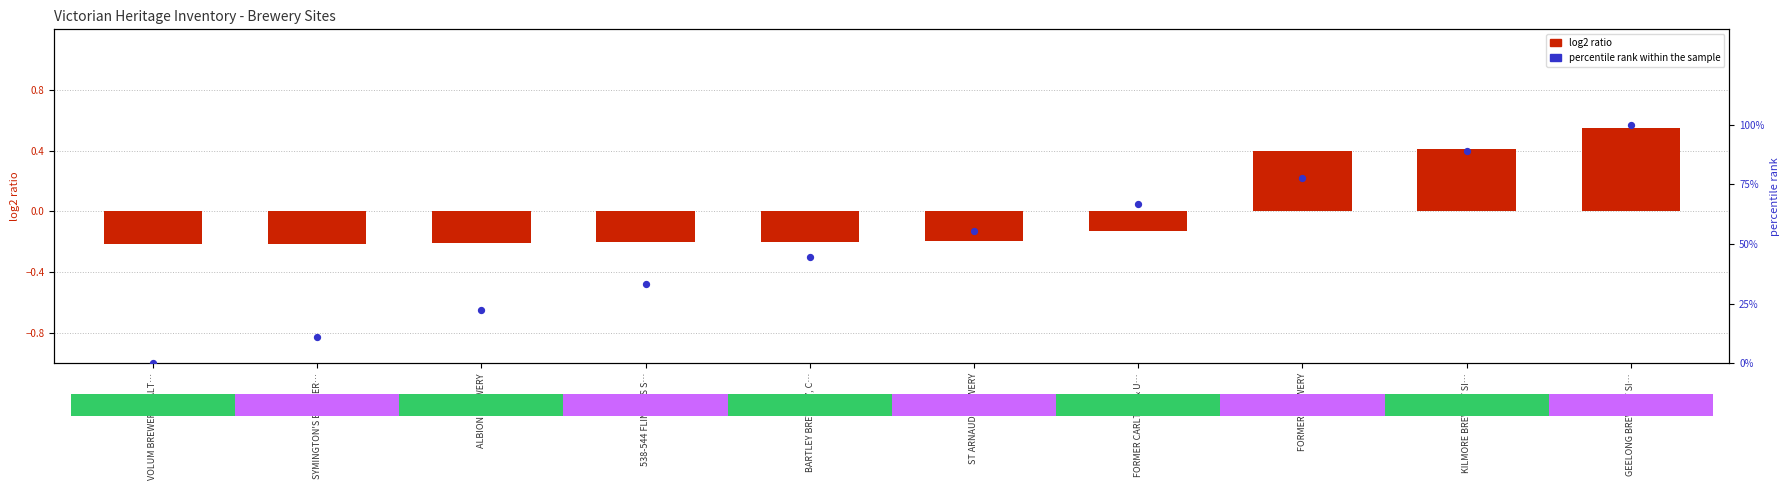

At which category is the sum across all series the highest?

GEELONG BREWERY SI…